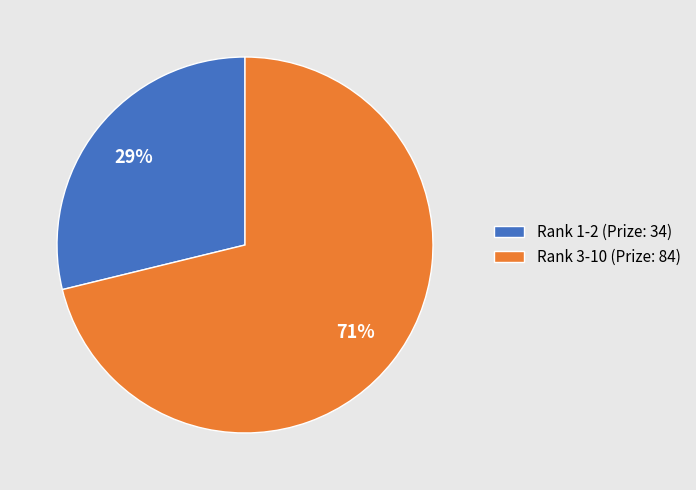

Which has a higher value, Rank 3-10 (Prize: 84) or Rank 1-2 (Prize: 34)?

Rank 3-10 (Prize: 84)